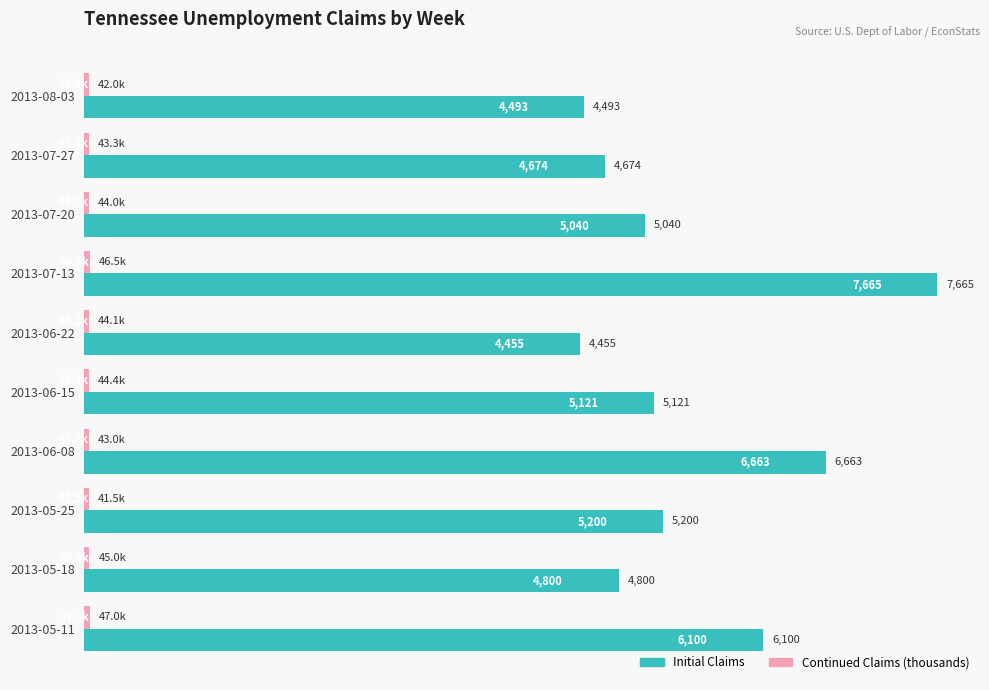

Which series has the largest total across all categories?

Initial Claims